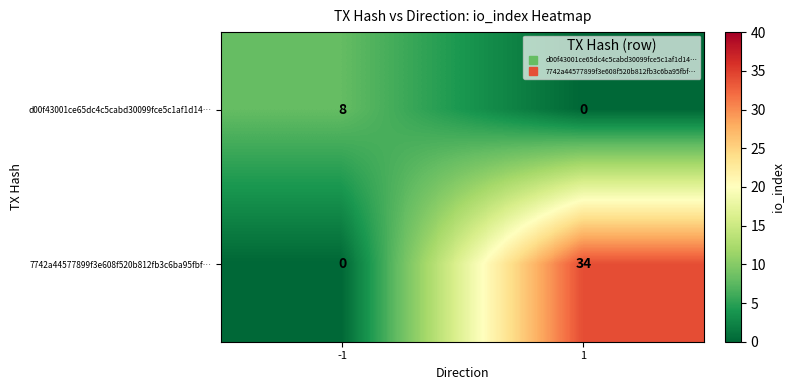

Rank the series by their maximum value, from lowest to highest.

d00f43001ce65dc4c5cabd30099fce5c1af1d14…, 7742a44577899f3e608f520b812fb3c6ba95fbf…